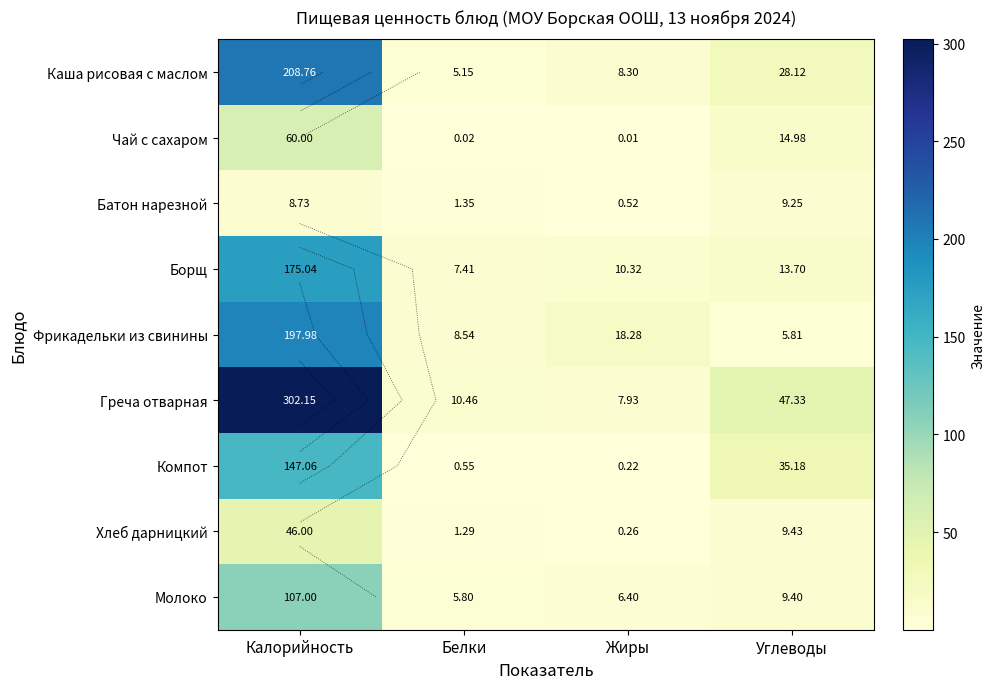

What is the sum of the Борщ values at Жиры and Белки?

17.7